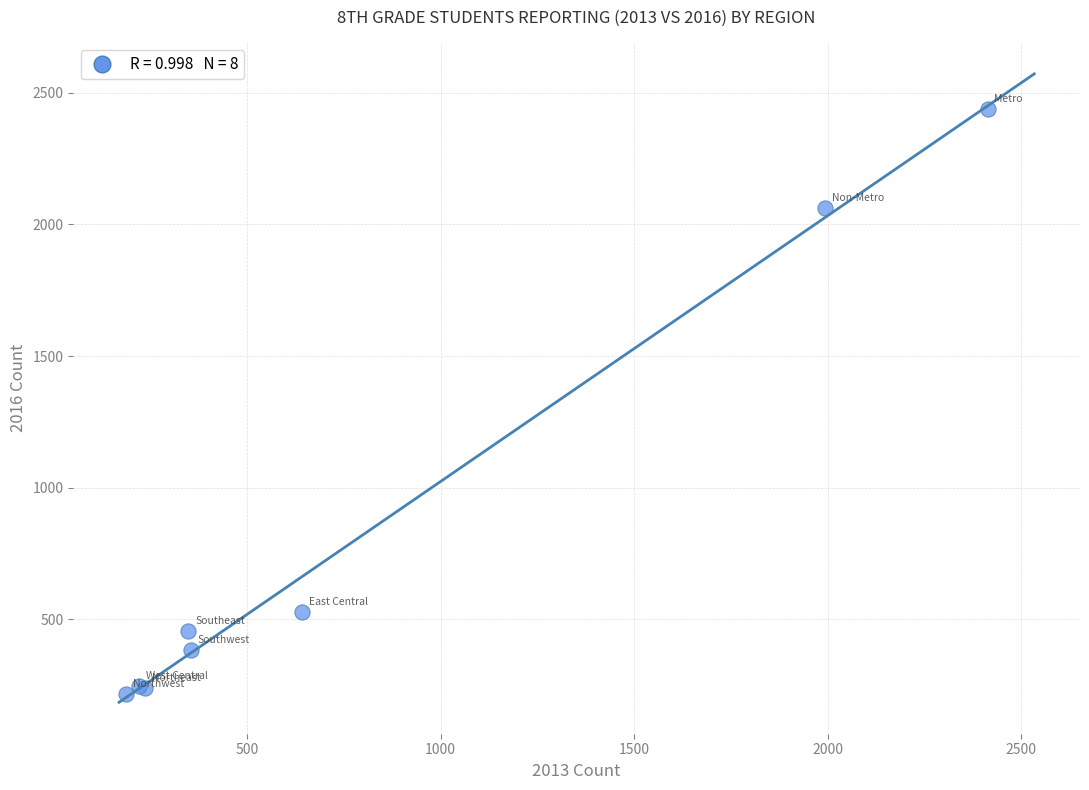

What Y value in the scatter plot is closest to 1327?

2063